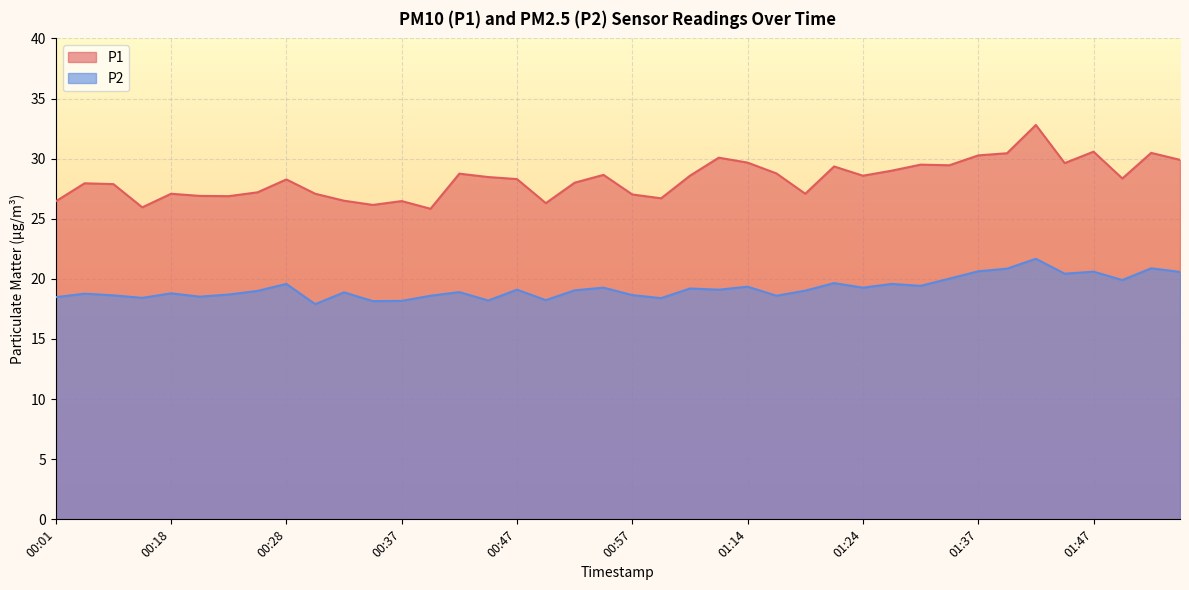

Which category has the highest value in the P1 series?

01:42